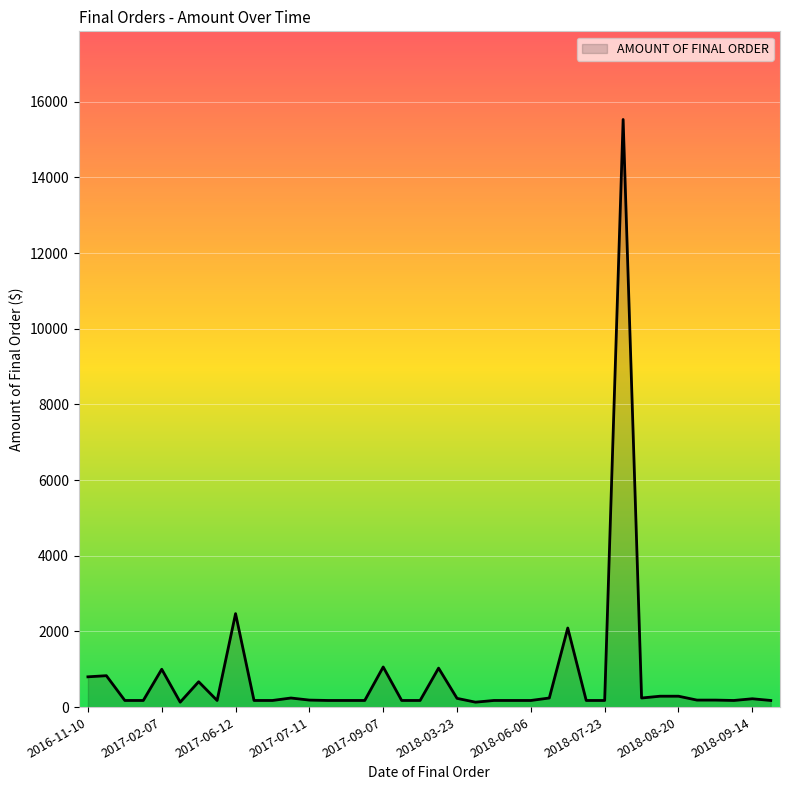

Where is the data nearest to the value 7830?

2017-06-12